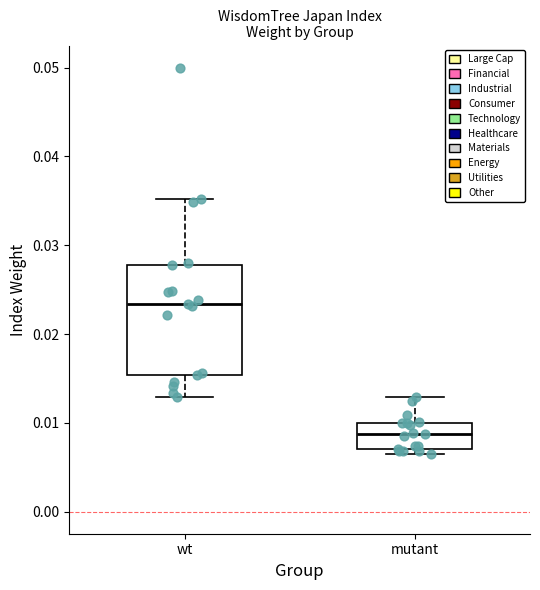

Which box has the highest median line?

wt